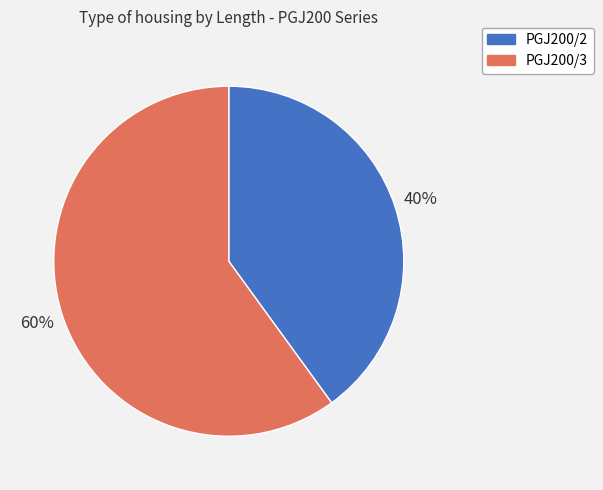

How many slices are in this pie chart?

2